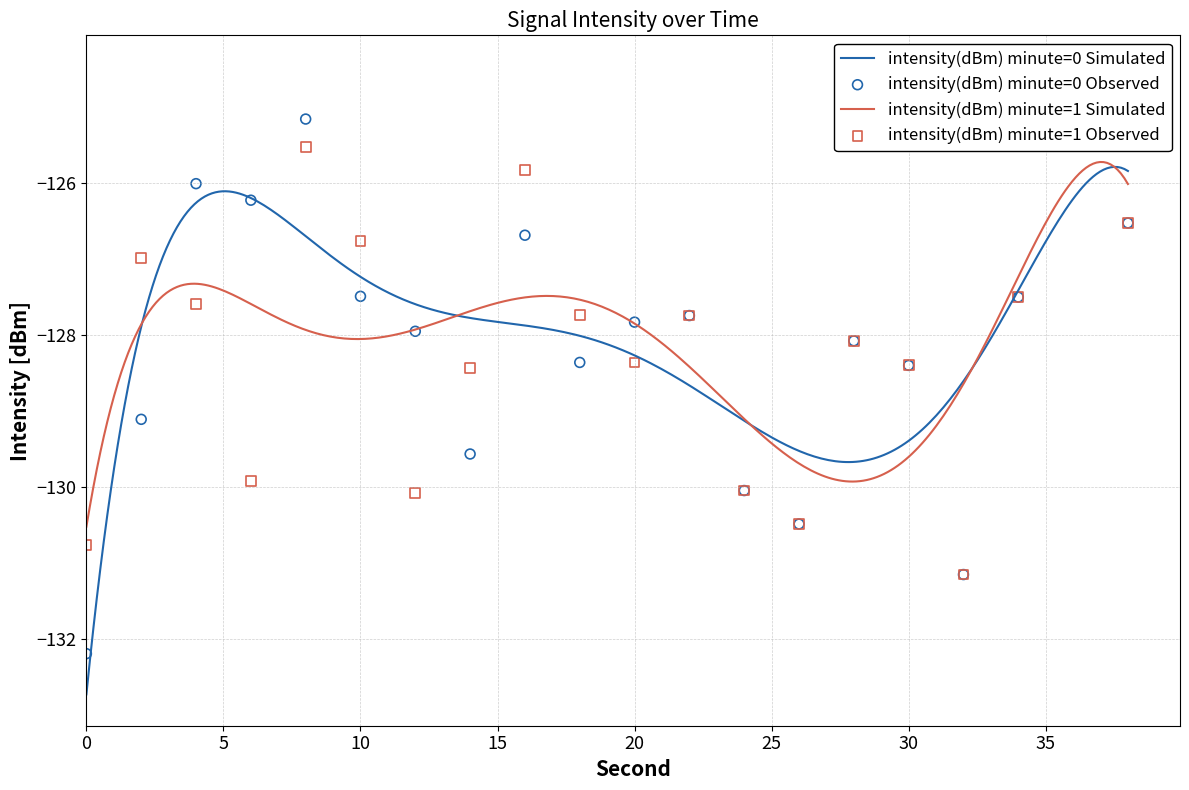

Which series contains the highest Y value?

intensity(dBm) minute=0